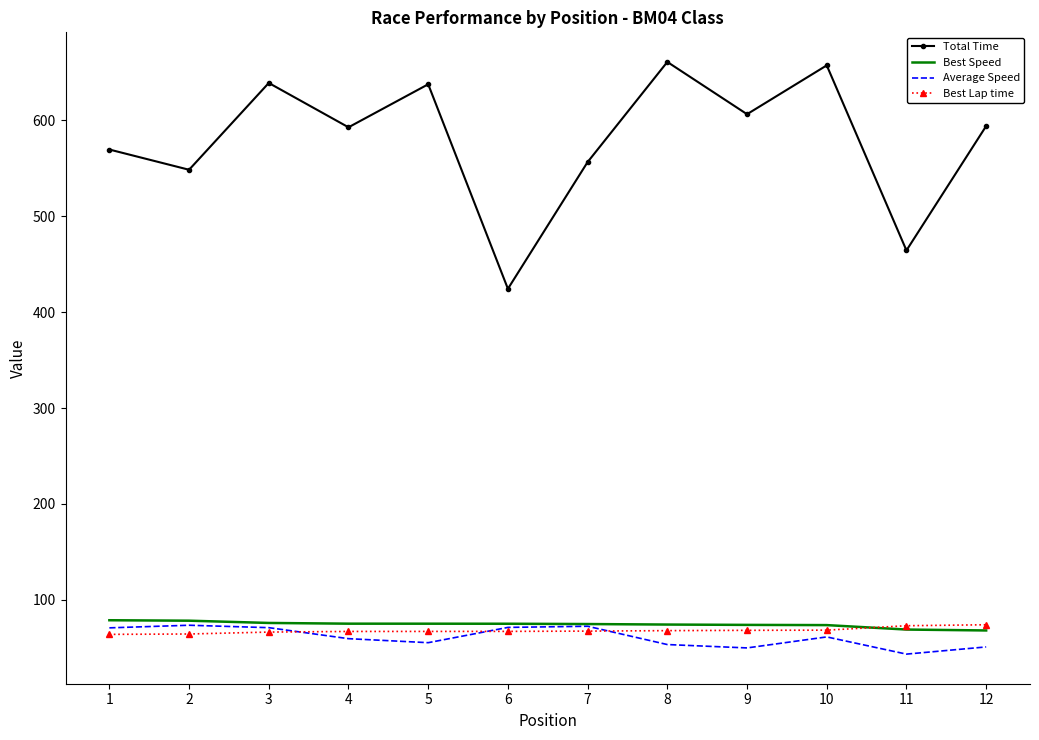

At how many categories does at least one series exceed 494?

10